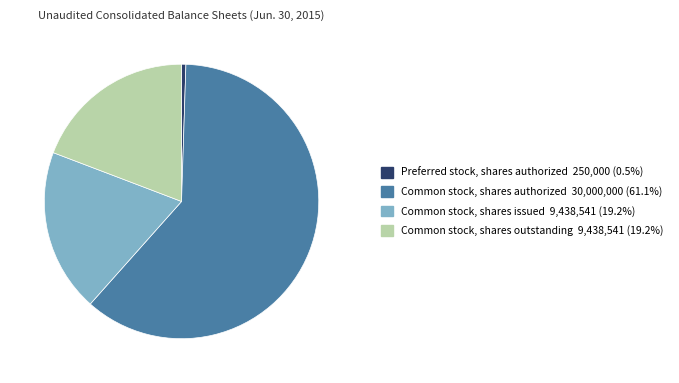

Count the number of slices in the pie.

4